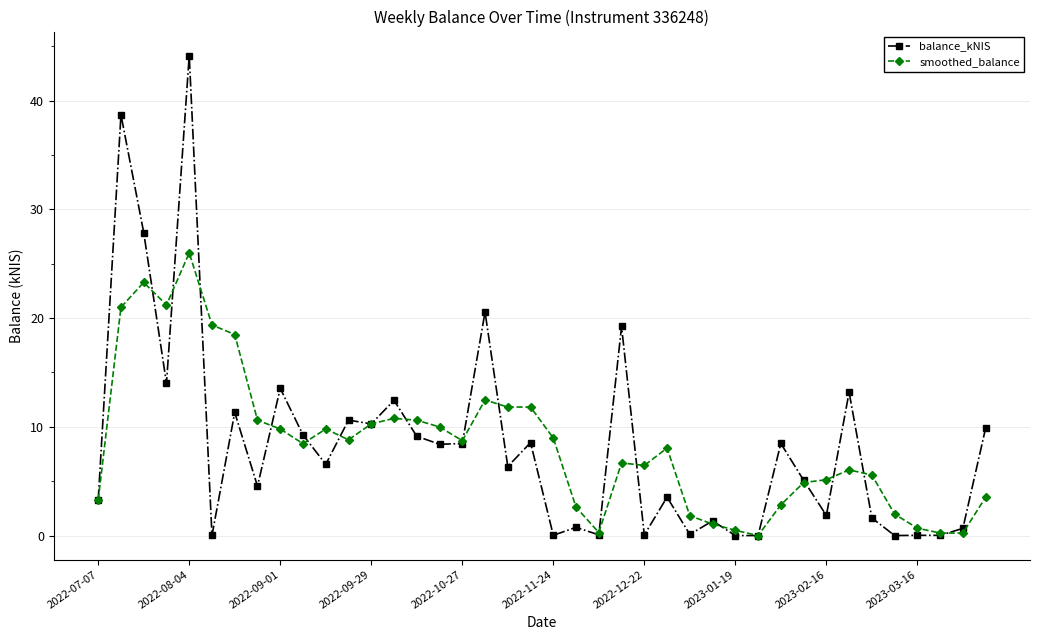

Which series has the widest spread of values?

balance_kNIS